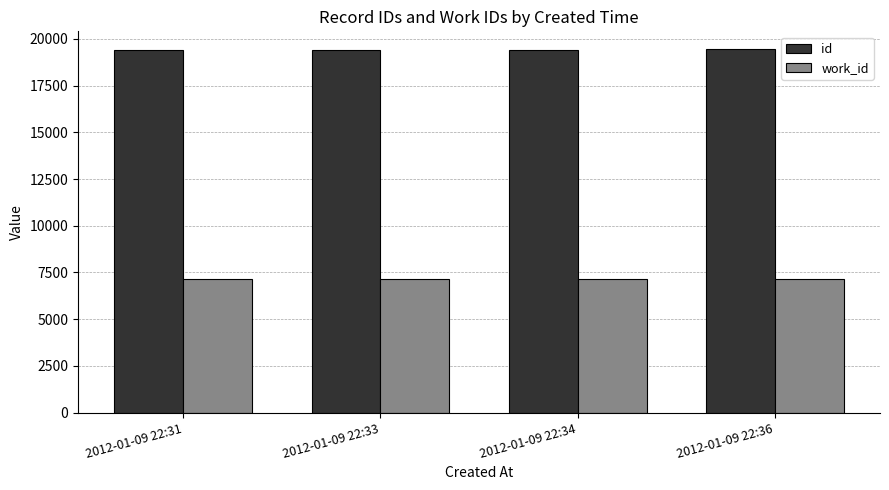

At how many categories does at least one series exceed 11585?

4